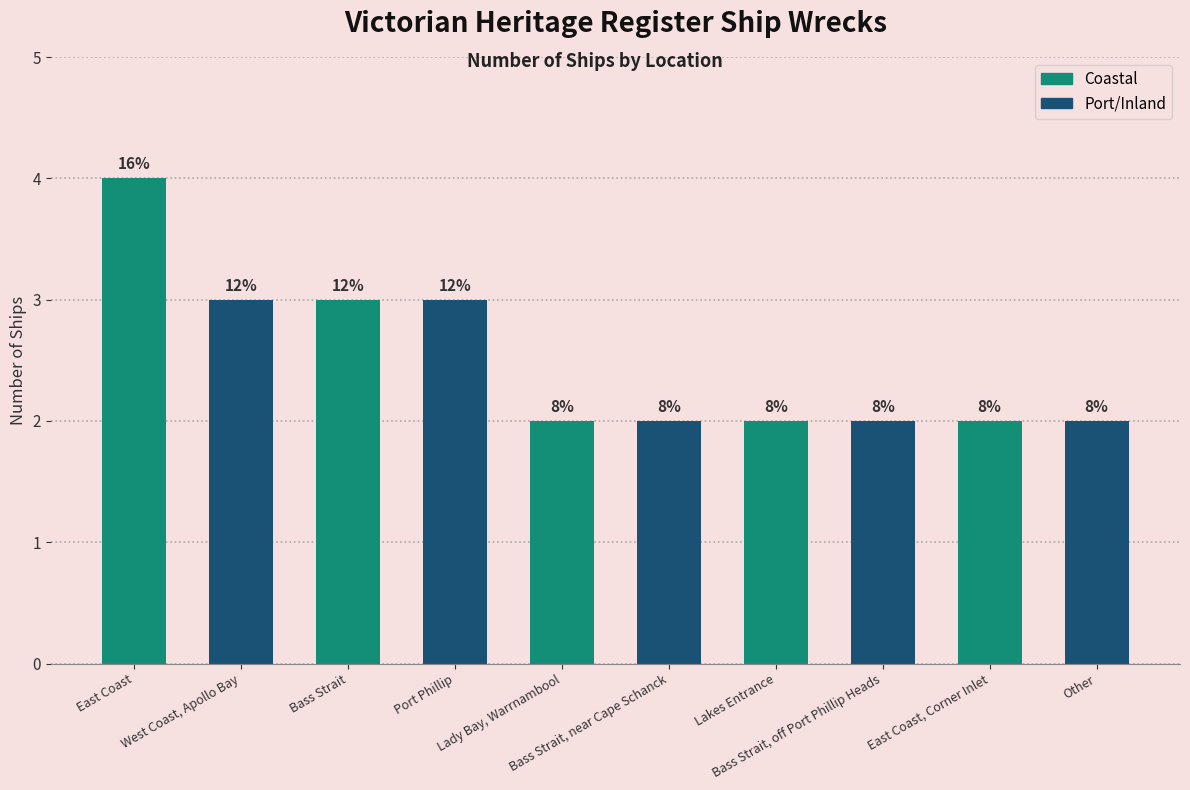

Which label corresponds to the smallest value in the chart?

Lady Bay, Warrnambool